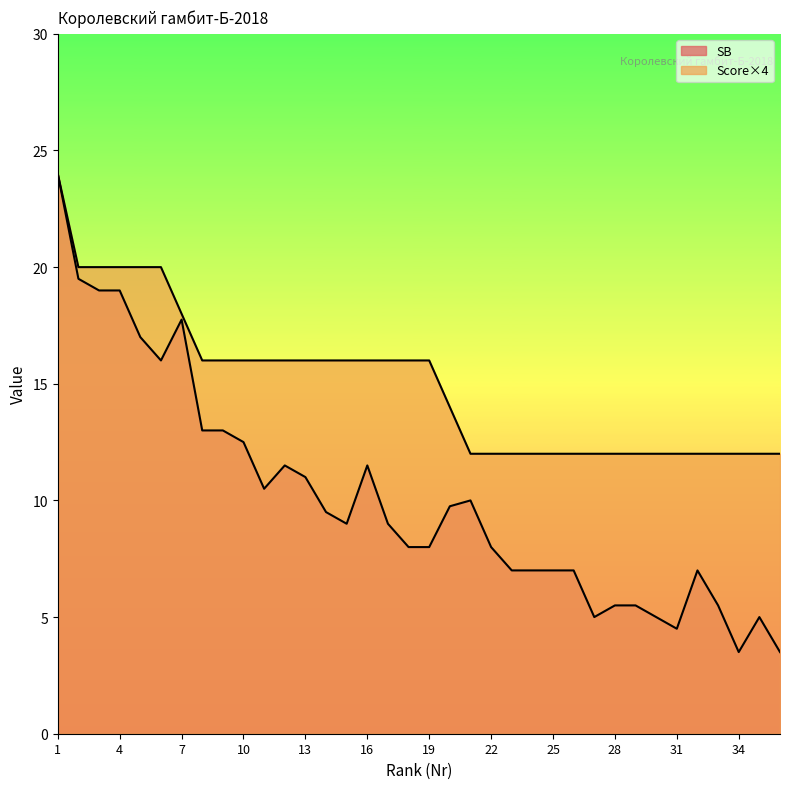

What is the sum of all Score values?

540.0